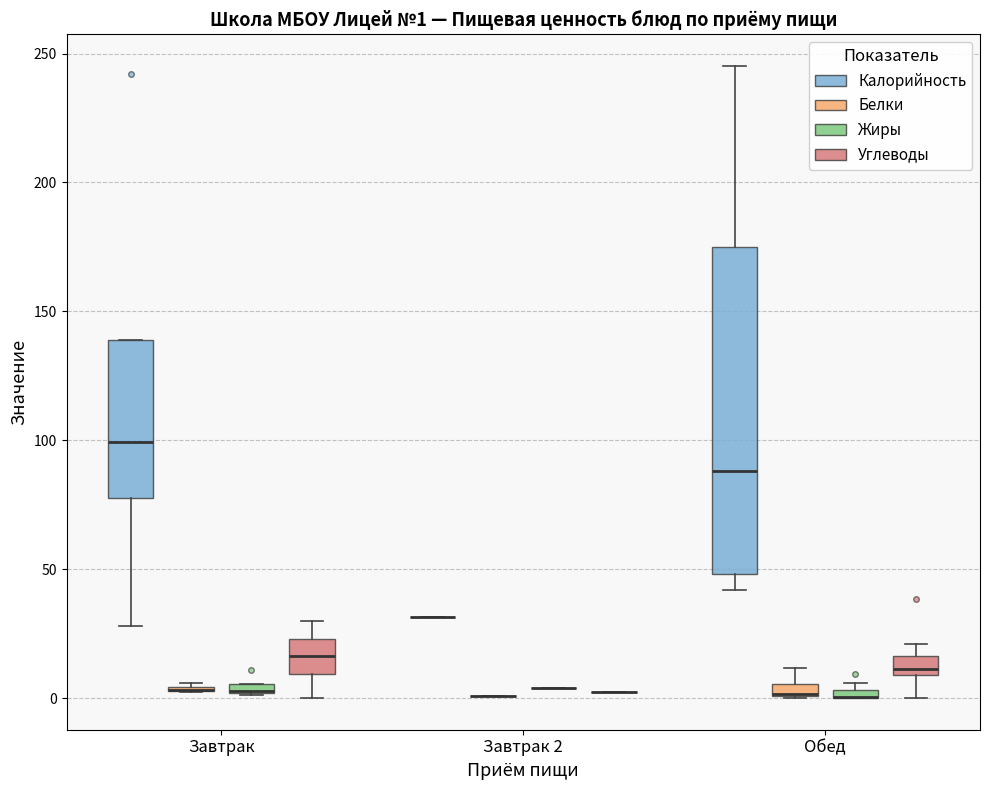

Which box is the tallest, from its lower edge to its upper edge?

Обед (Калорийность)